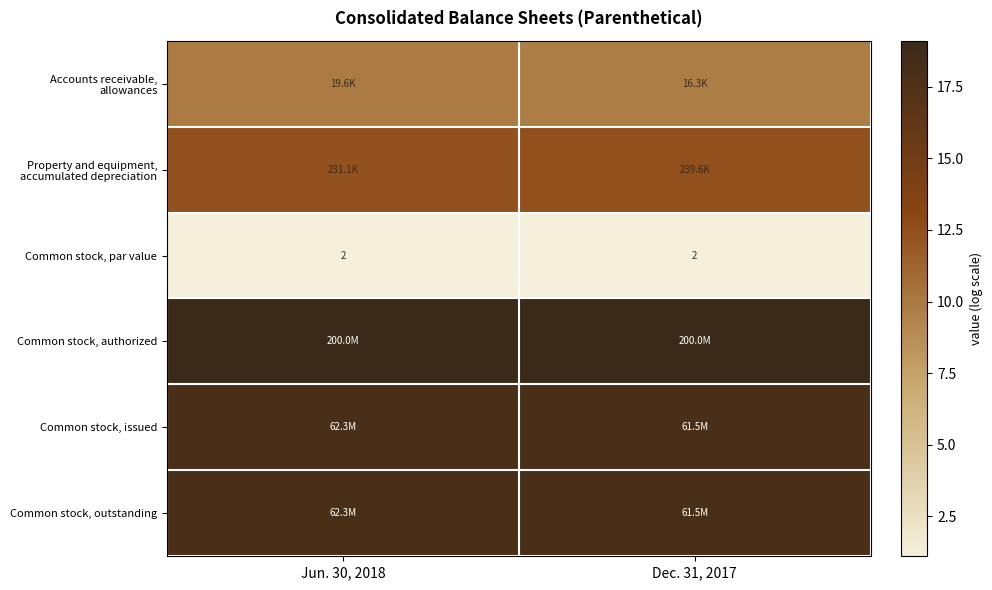

List the series in order of their peak value, lowest first.

Common stock, par value, Accounts receivable, allowances, Property and equipment, accumulated depreciation, Common stock, issued, Common stock, outstanding, Common stock, authorized